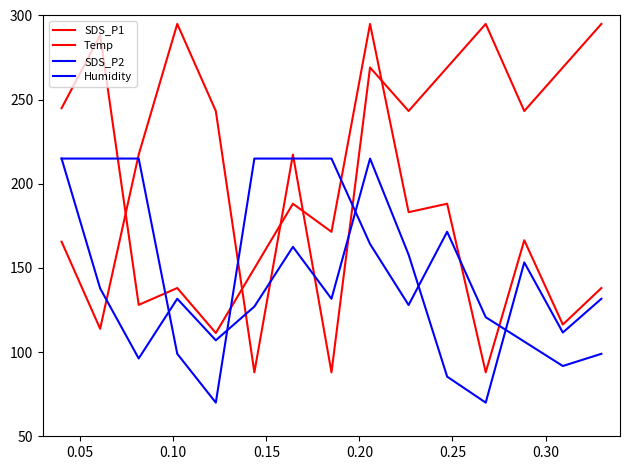

Which series has the largest total across all categories?

Temp